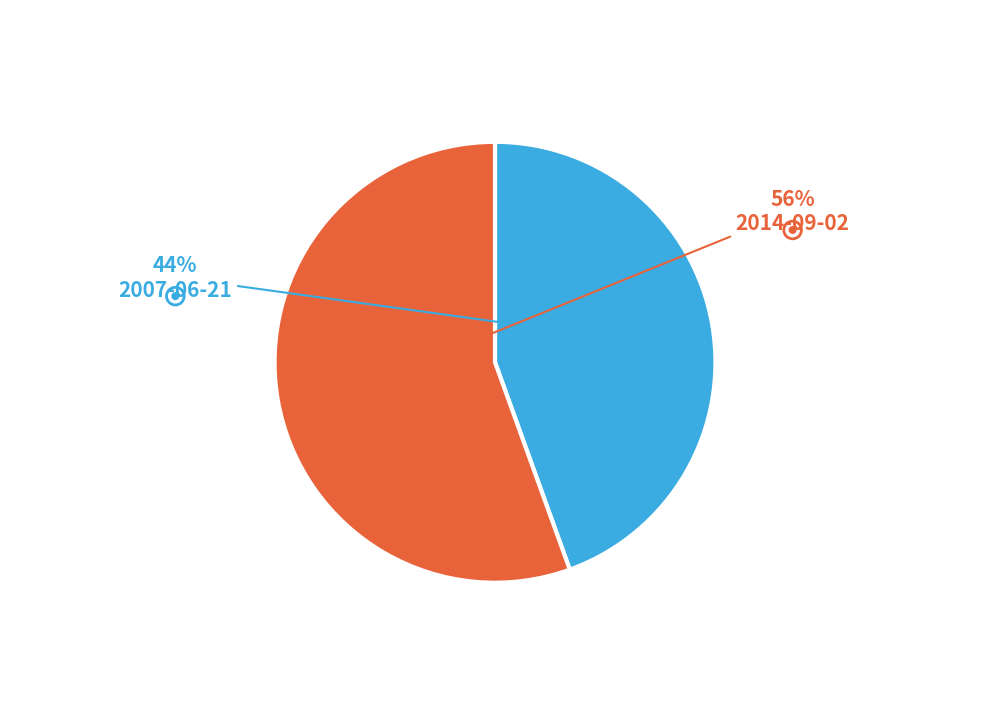

Does any single category account for the majority?

Yes